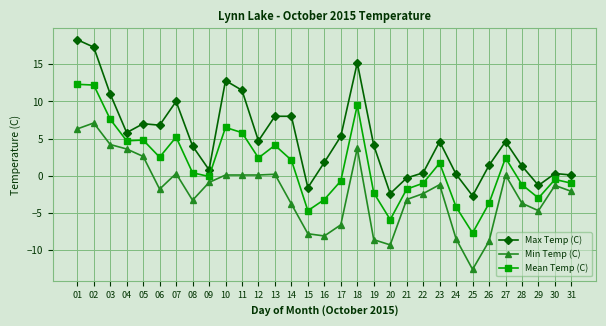

True or false: Max Temp (C) has a value of 12.8 at 10.

True